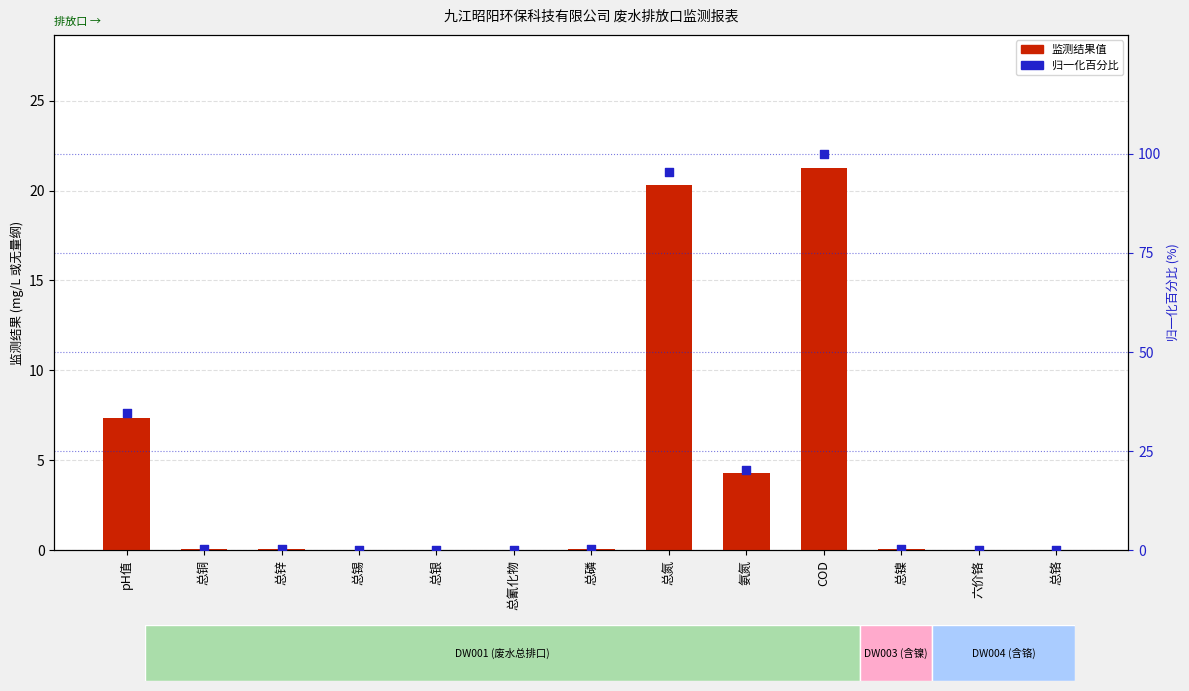

At which category is the sum across all series the highest?

COD